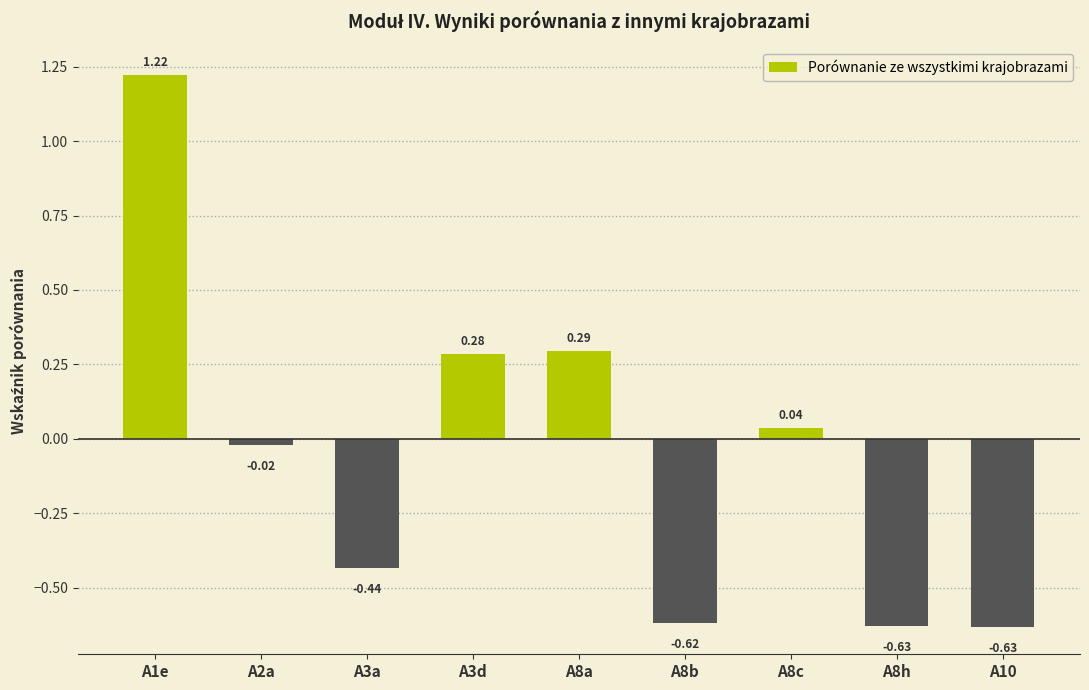

Is it true that the value at A3d is 0.1?

False